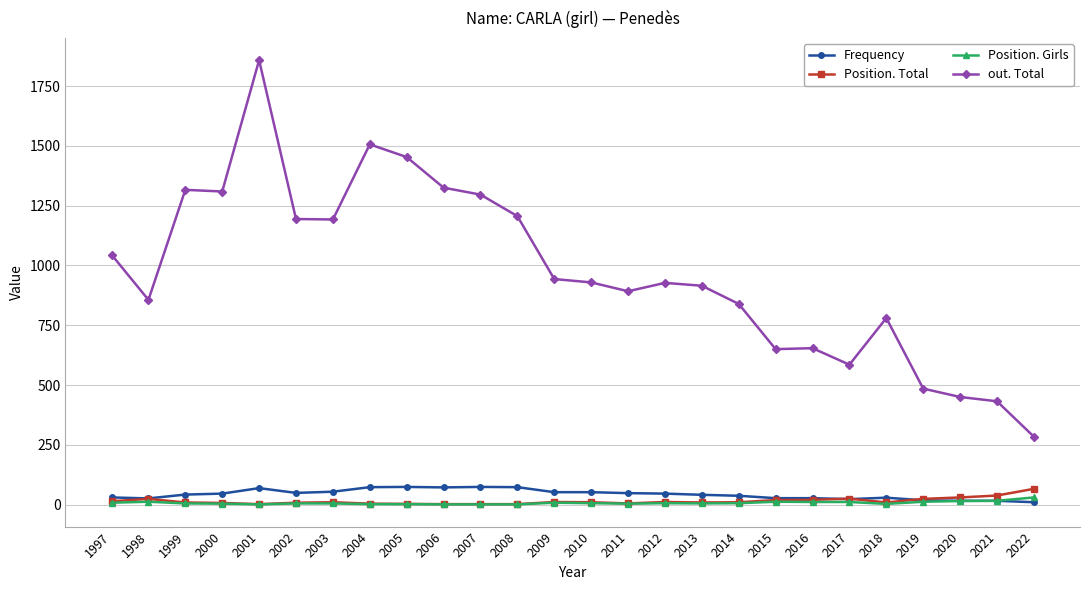

What is the difference between the highest and lowest values at 2006?

1324